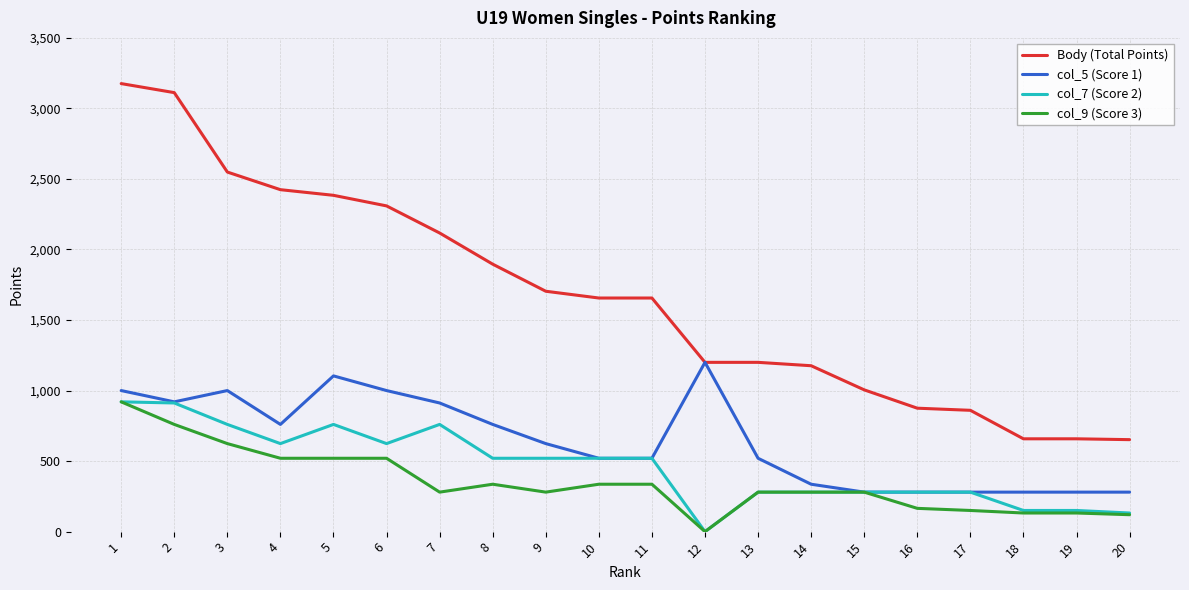

Rank the series at 7 from highest to lowest value.

Body (Total Points), col_5 (Score 1), col_7 (Score 2), col_9 (Score 3)